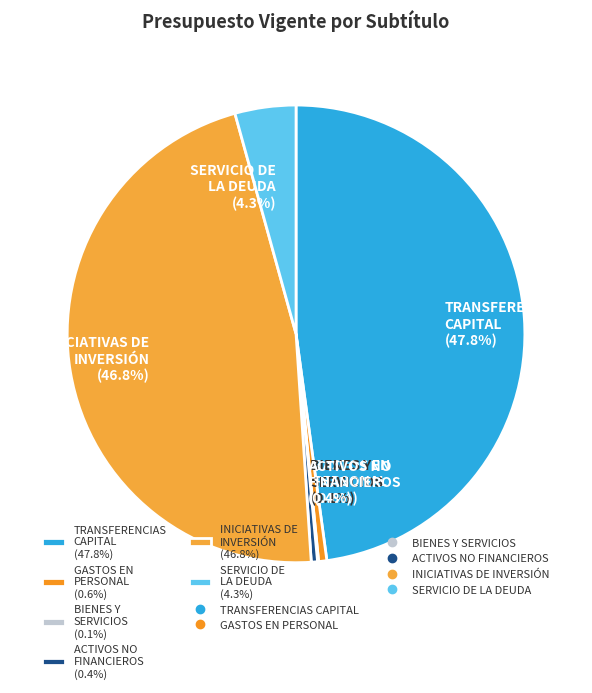

Combined, what portion of the pie is ACTIVOS NO FINANCIEROS (0.4%) and INICIATIVAS DE INVERSIÓN (46.8%)?

47.2%